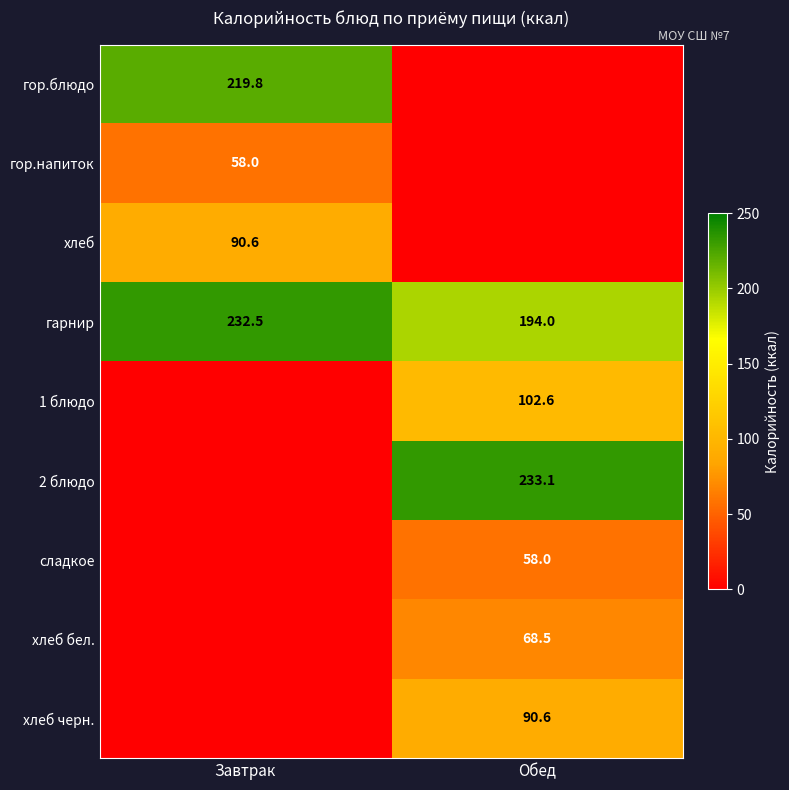

True or false: 1 блюдо has a value of 102.6 at Обед.

True